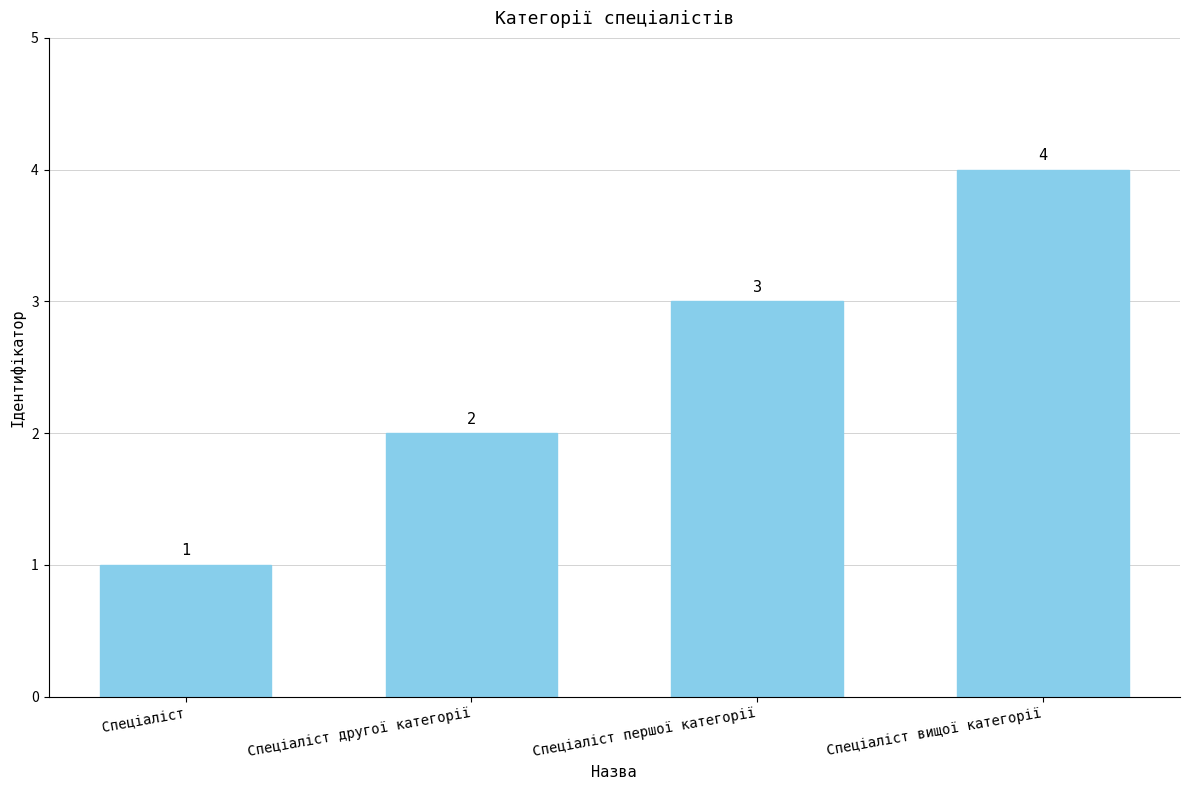

At which category does the chart reach its peak across all series?

Спеціаліст вищої категорії